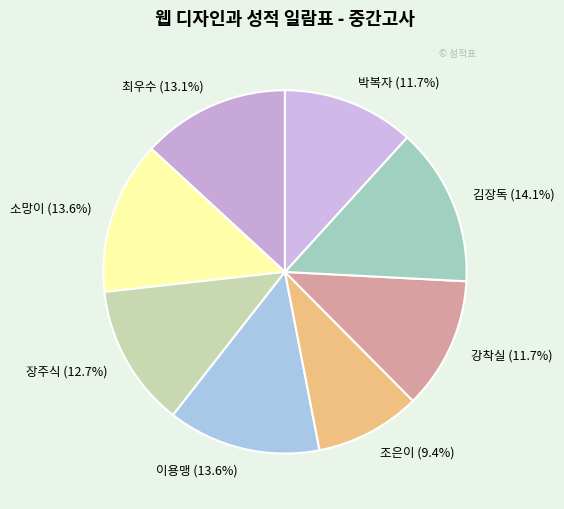

How many slices are in this pie chart?

8